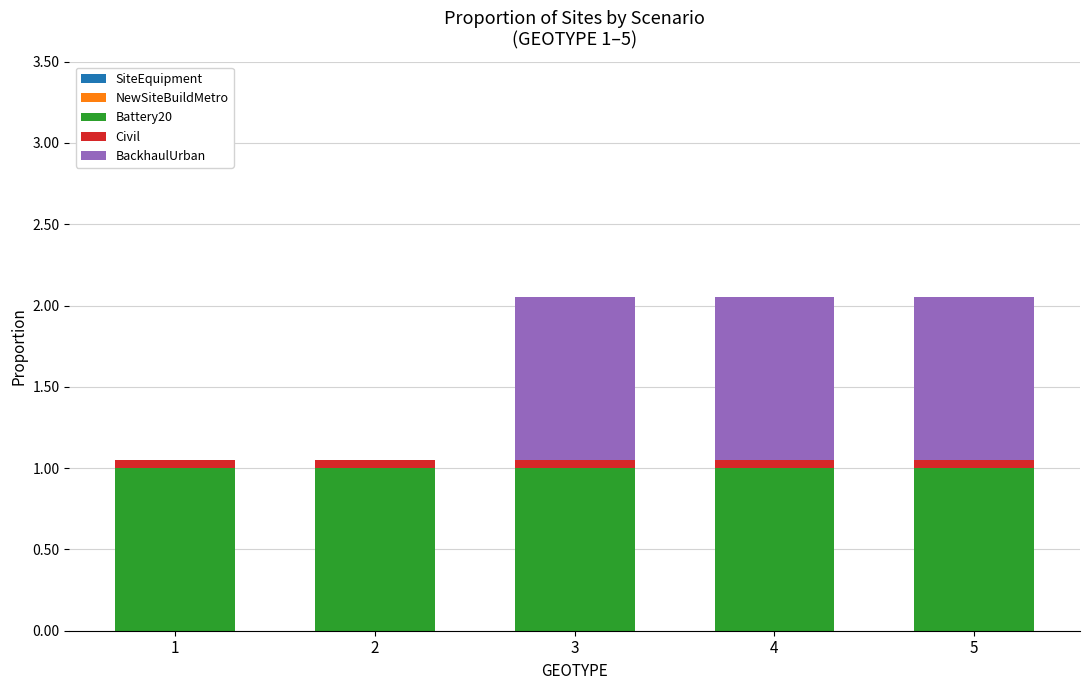

The Battery20 series shows 1.0 at 1. True or false?

True